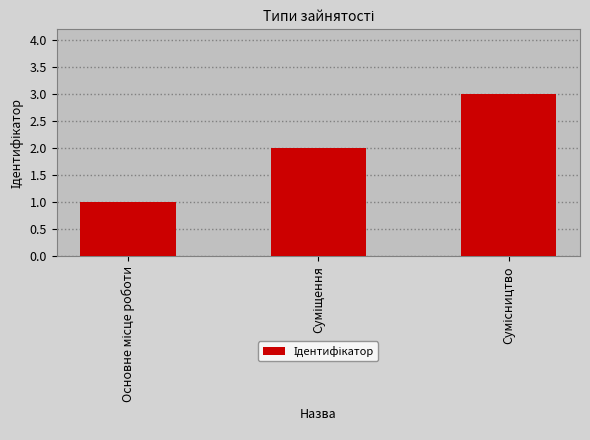

What is the sum of all values?

6